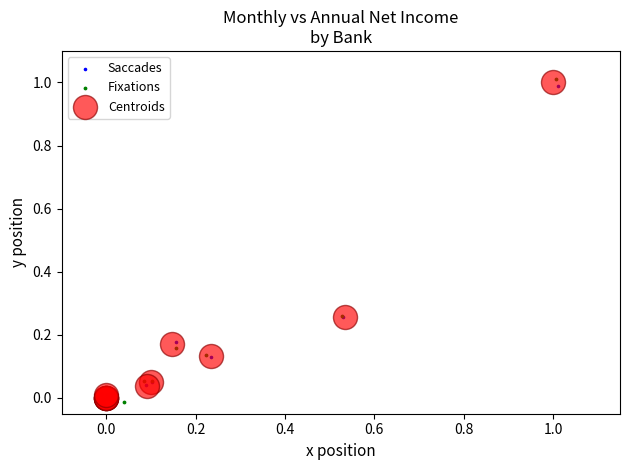

Which series contains the highest Y value?

Fixations